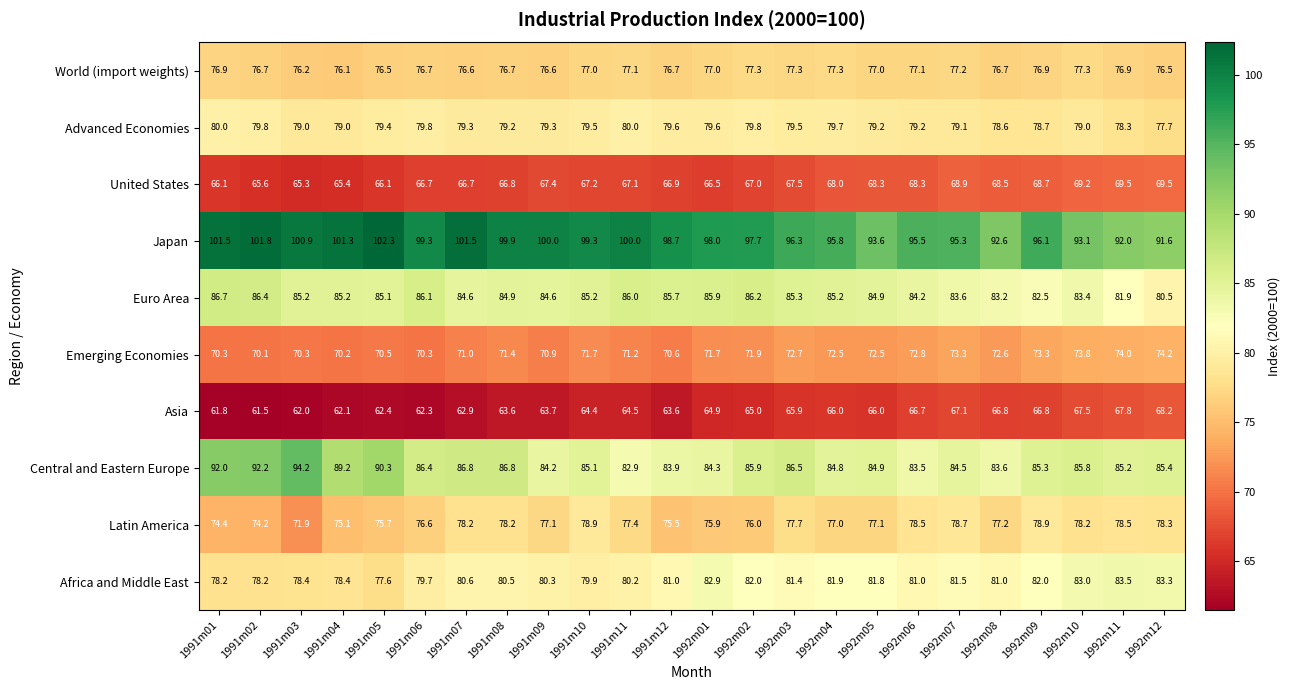

What is the total value across all series at 1992m07?

789.2